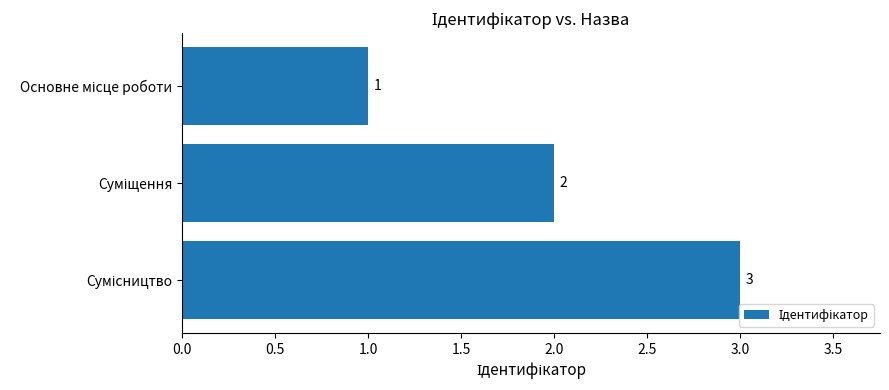

Count the values in the range 1 to 3.

3